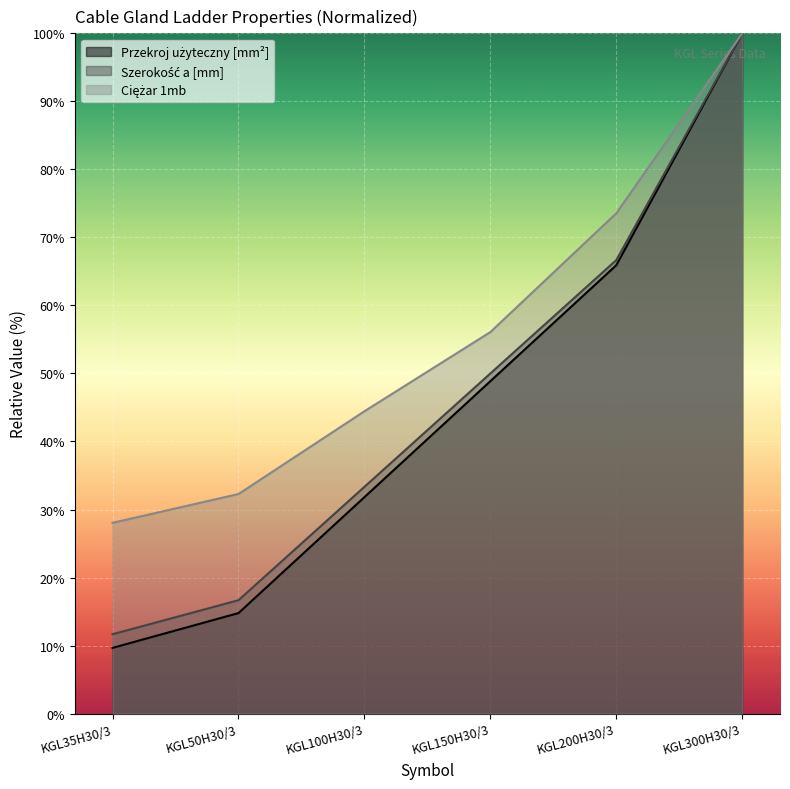

True or false: Szerokość a [mm] and Przekroj użyteczny [mm2] cross at least once.

False